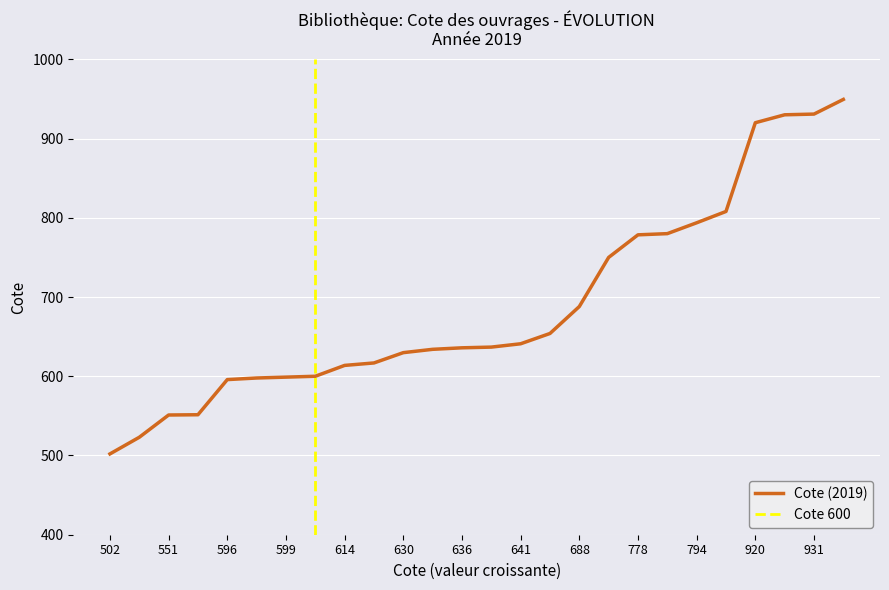

The Cote (2019) series shows 688.0 at 688. True or false?

True